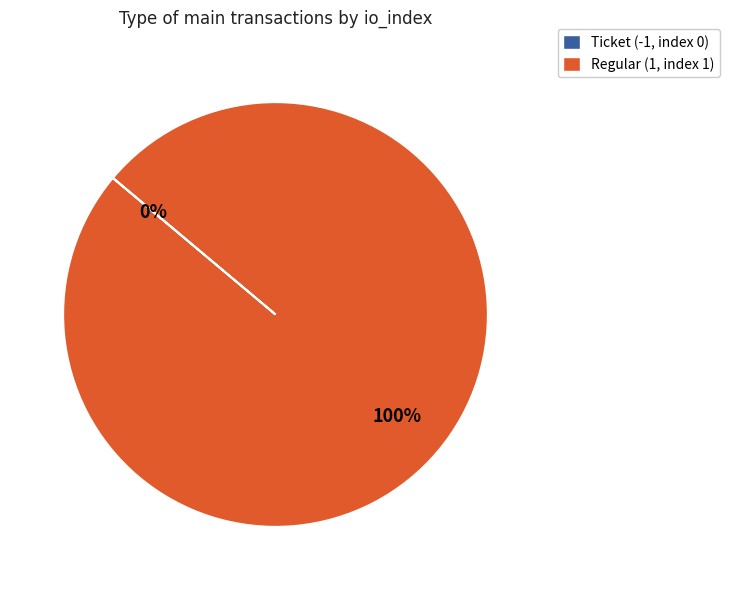

What is the largest slice in the pie chart?

Regular (1, index 1)